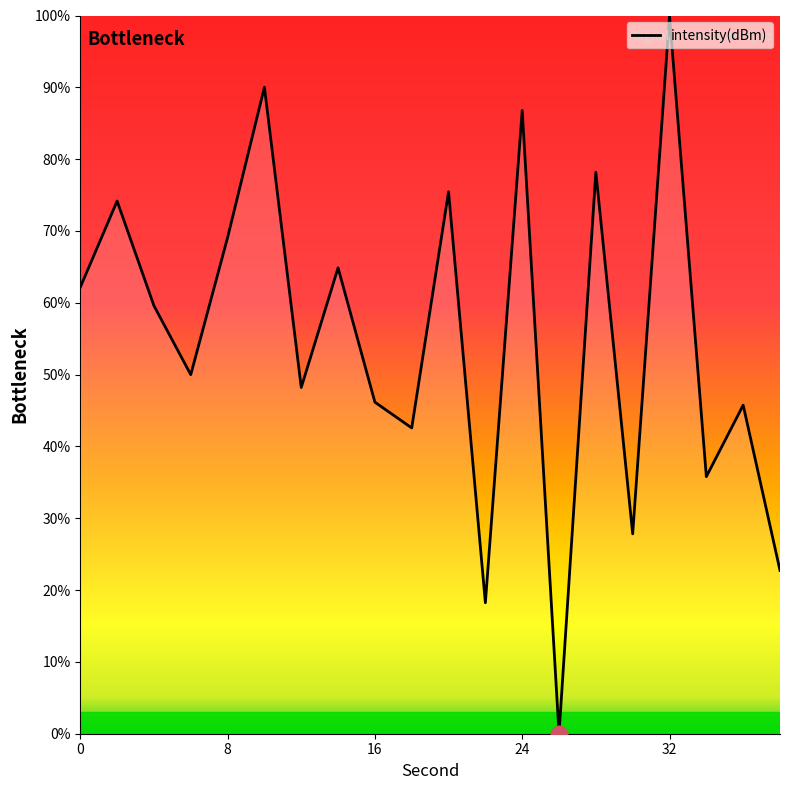

What is the greatest value displayed?

100.0